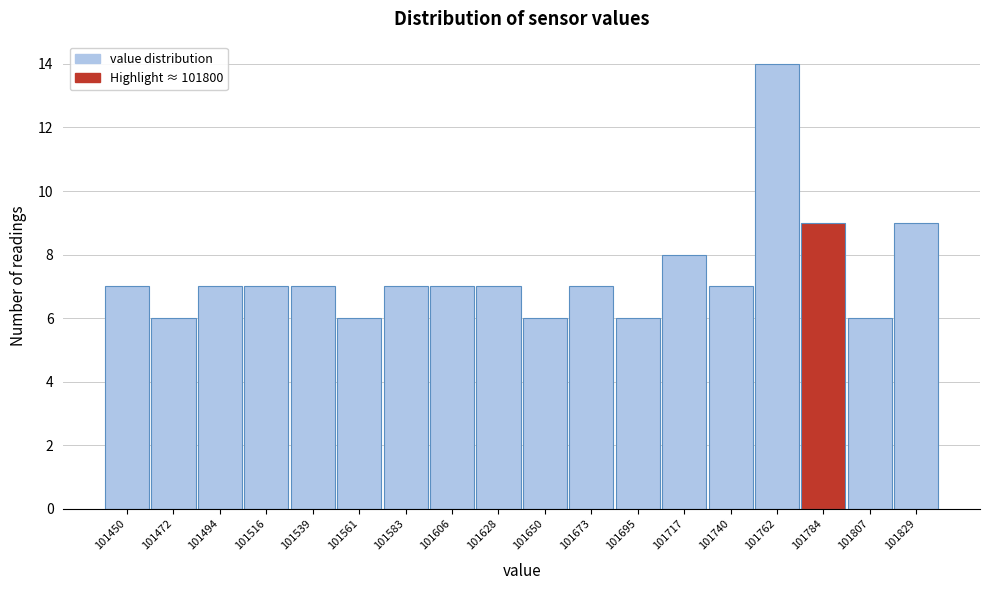

Reading left to right, what are all the values shown in this chart?

7	6	7	7	7	6	7	7	7	6	7	6	8	7	14	9	6	9